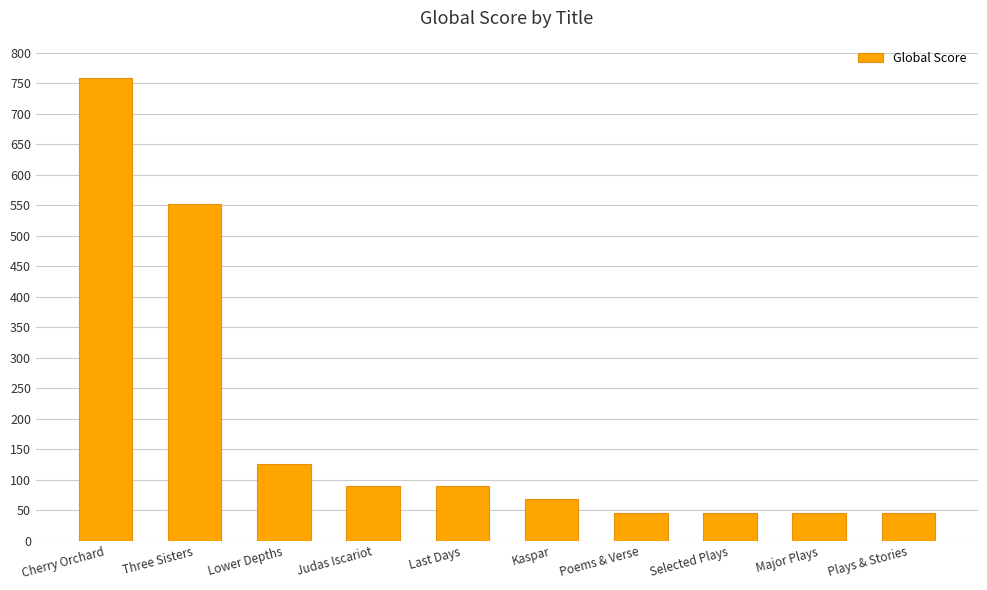

Between Kaspar and Cherry Orchard, which is larger?

Cherry Orchard